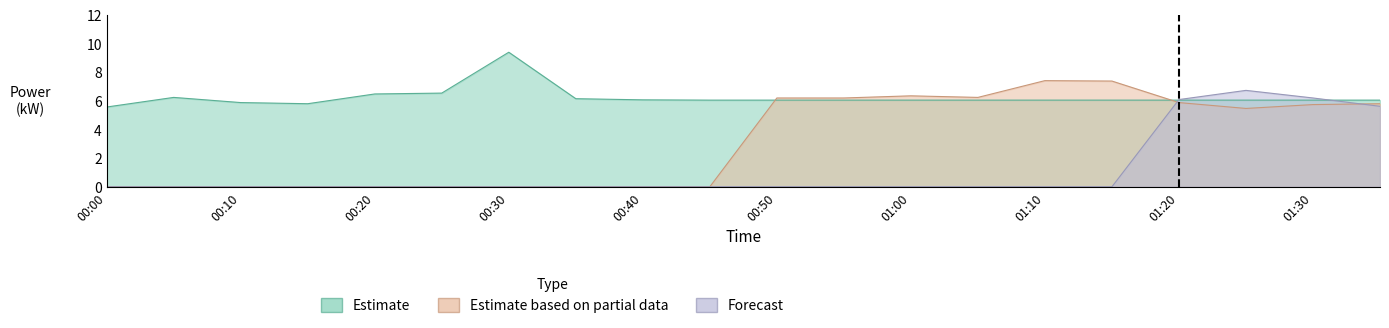

What is the total value across all series at 01:35?

17.4